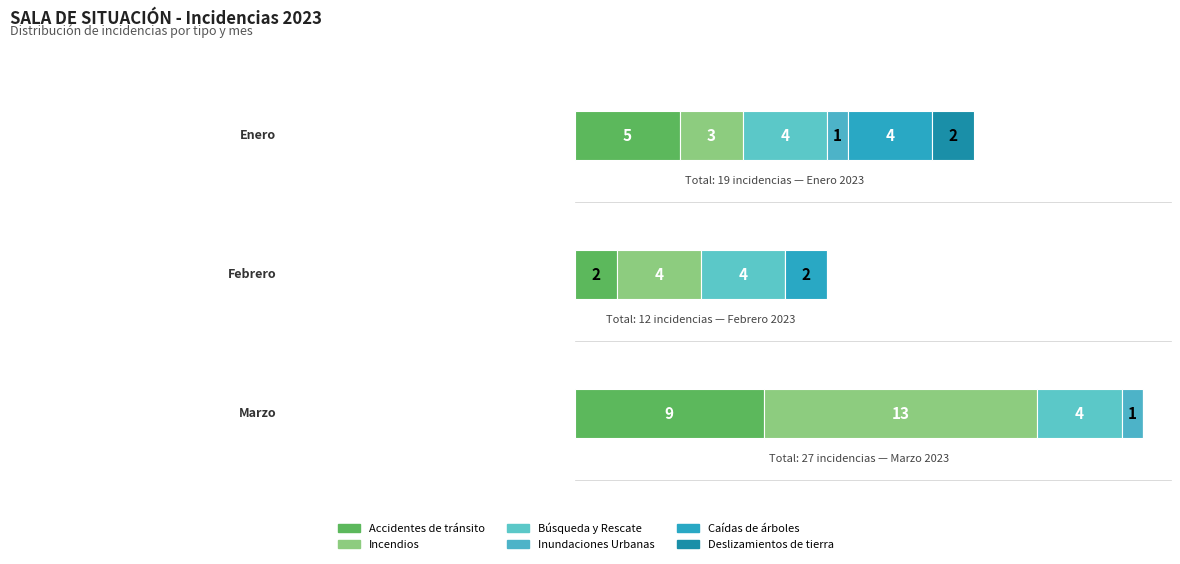

How many Deslizamientos de tierra values are between 0 and 2?

3